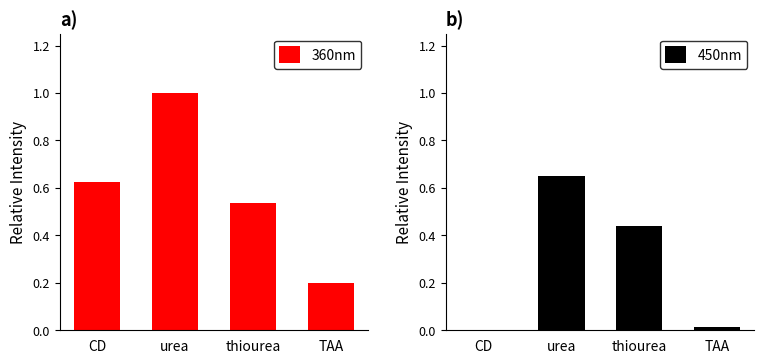

Reading left to right, extract all data points from this chart.

360nm: 0.6	1.0	0.5	0.2
450nm: 0.0	0.6	0.4	0.0